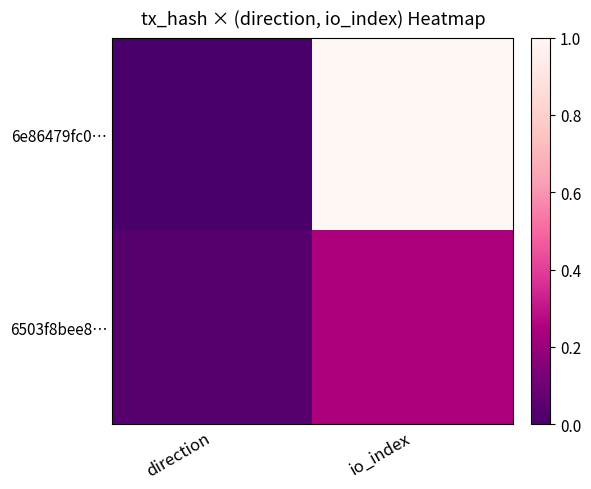

Reading left to right, what are all the values shown in this chart?

6e86479fc0…: direction=0.0	io_index=1.0
6503f8bee8…: direction=0.0	io_index=0.2